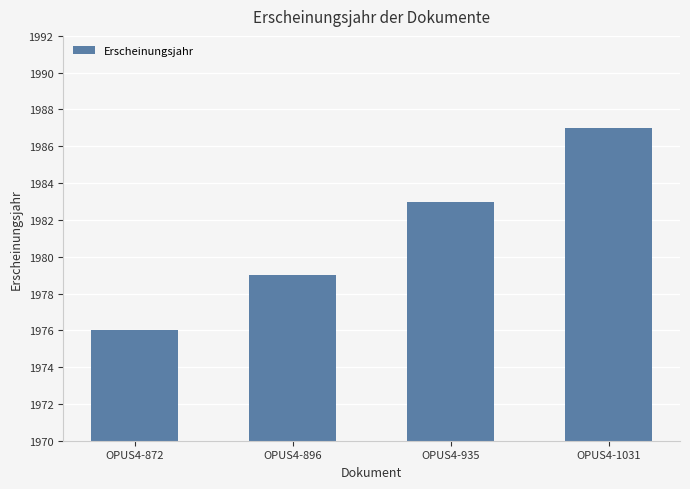

Which has a higher value, OPUS4-935 or OPUS4-1031?

OPUS4-1031